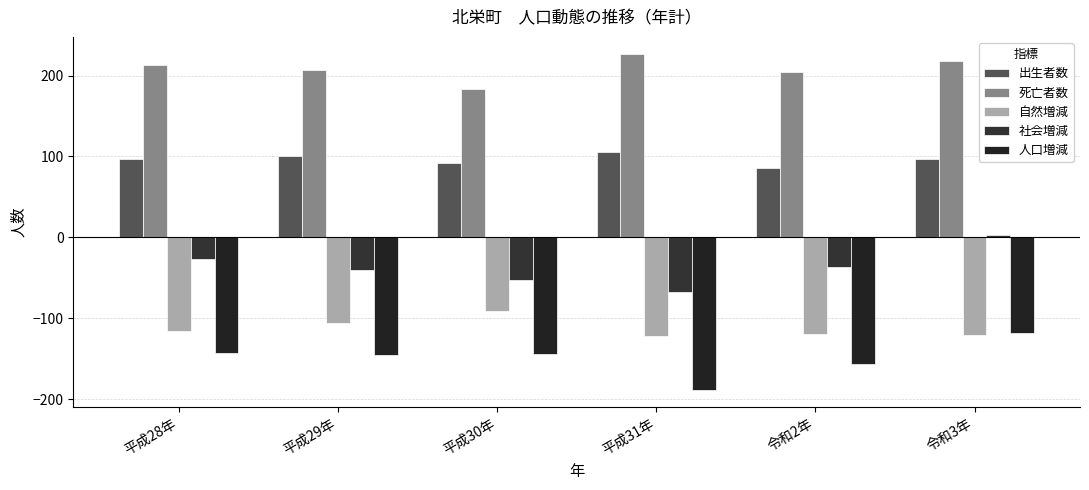

How many 社会増減 values are between -53 and -27?

4